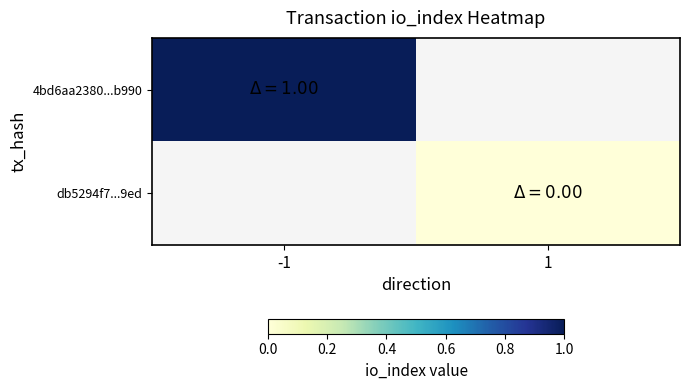

How many categories are shown in the chart?

2